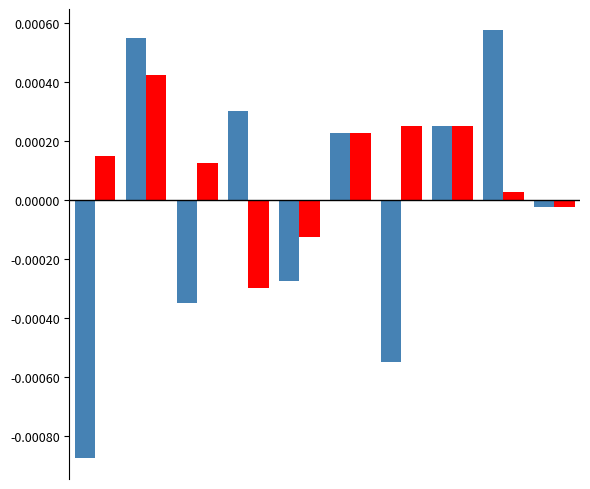

Reading left to right, extract all data points from this chart.

col_14: -0.0	0.0	-0.0	0.0	-0.0	0.0	-0.0	0.0	0.0	-0.0
col_15: 0.0	0.0	0.0	-0.0	-0.0	0.0	0.0	0.0	0.0	-0.0